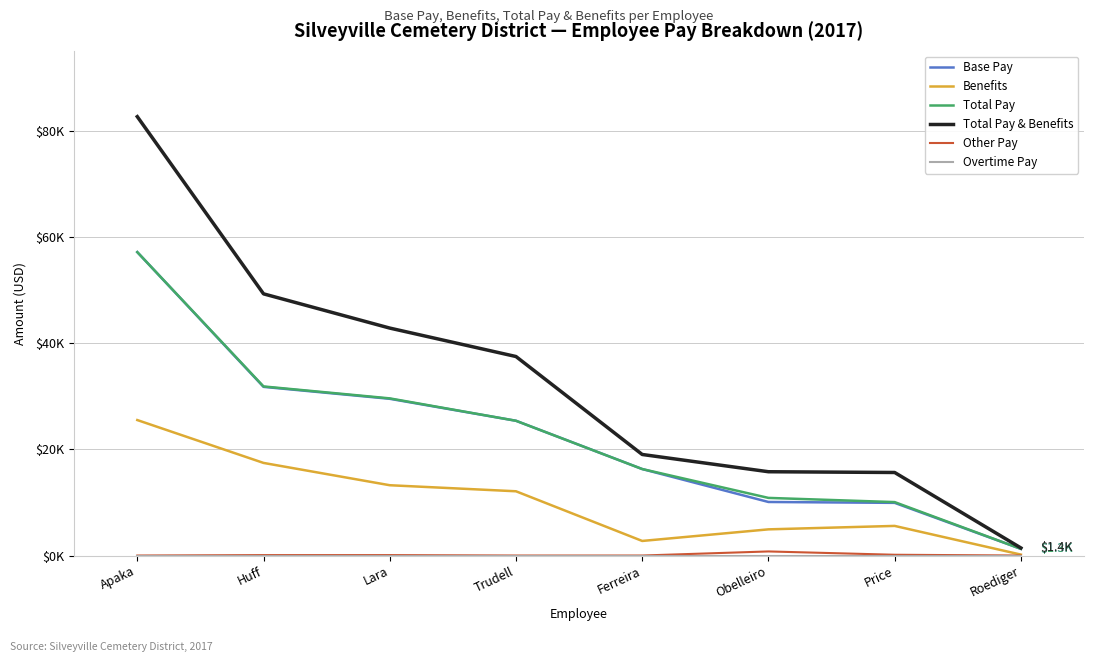

What position from the right is Ferreira?

4